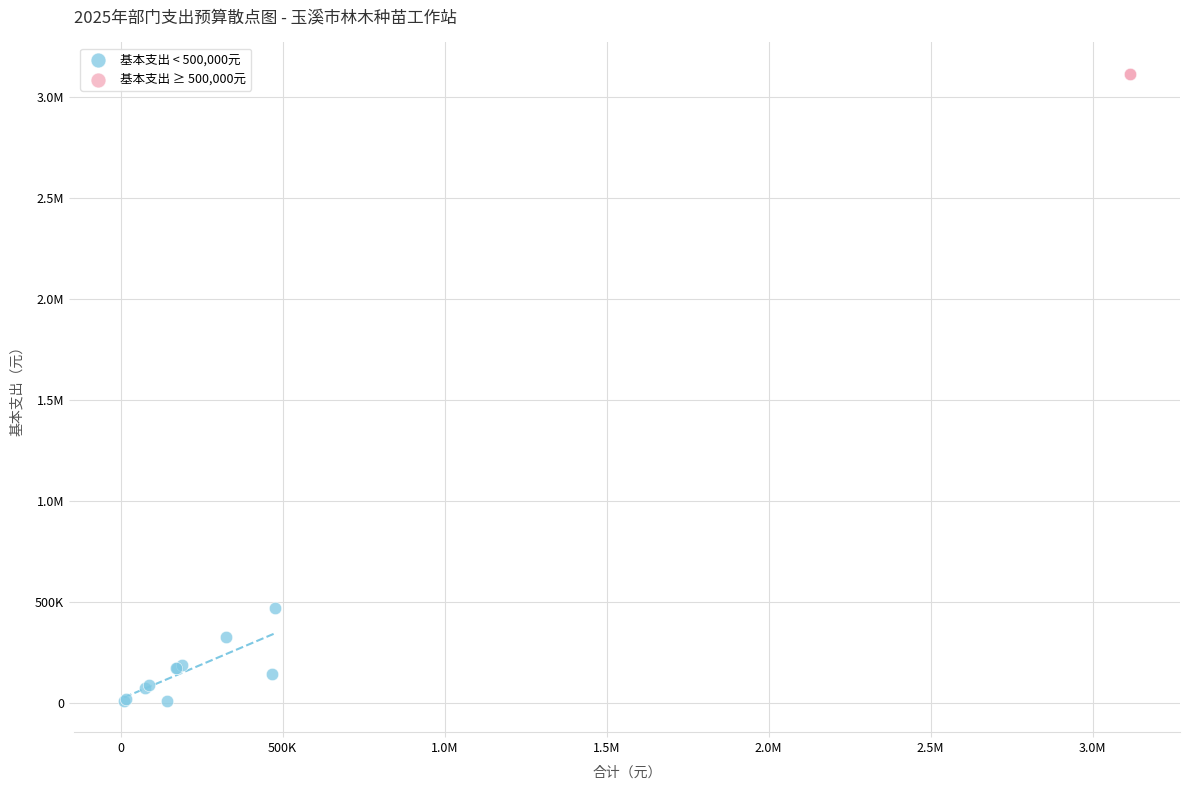

What are all the series names shown in the legend?

基本支出 < 500,000元, 基本支出 ≥ 500,000元